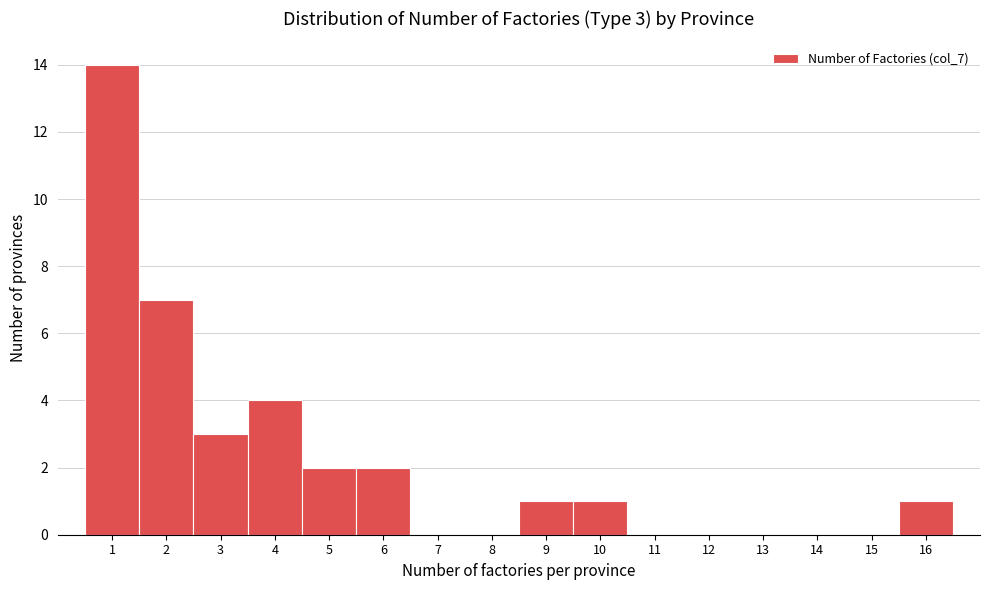

Which range on the x-axis has the tallest bar?

0.5 to 1.5